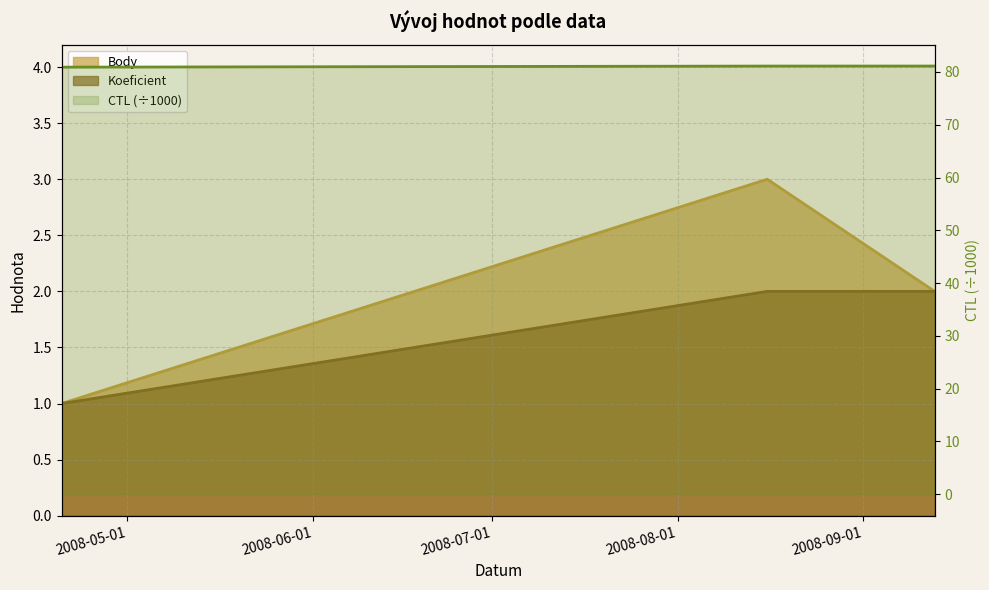

Between 2008-04-20 and 2008-09-13, which series saw the biggest shift?

Body